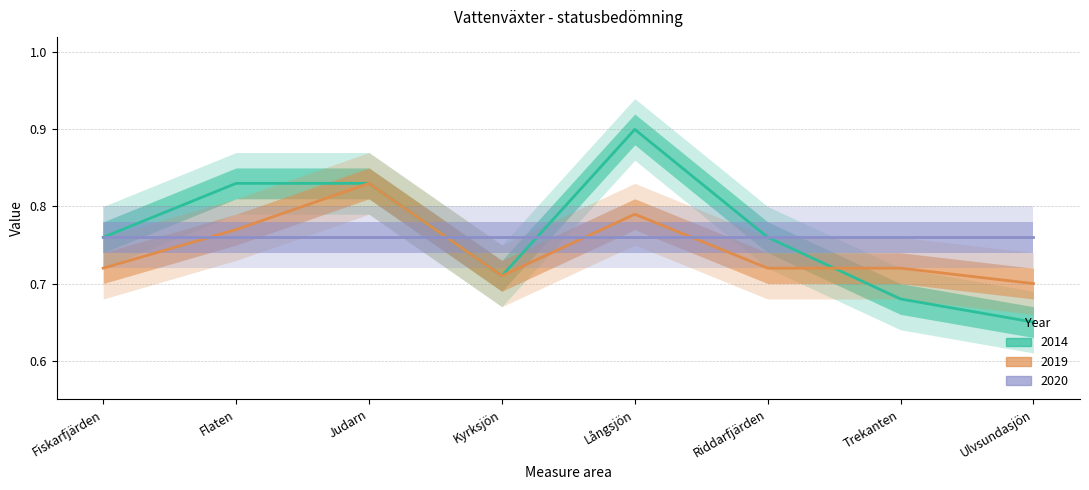

What is the difference between the maximum and minimum values in the 2019 series?

0.1